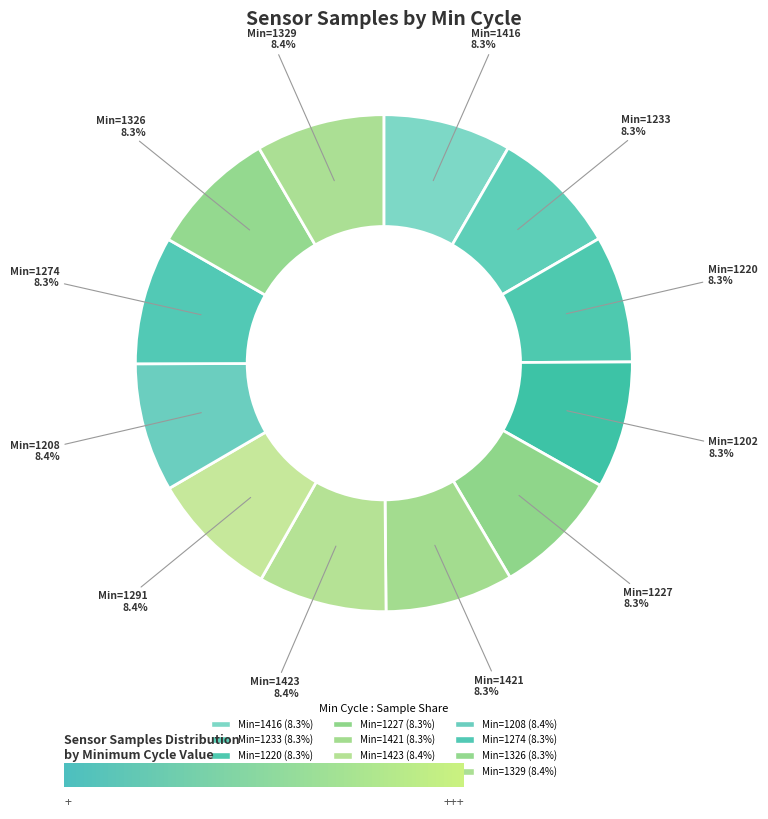

What is the largest slice in the pie chart?

1329